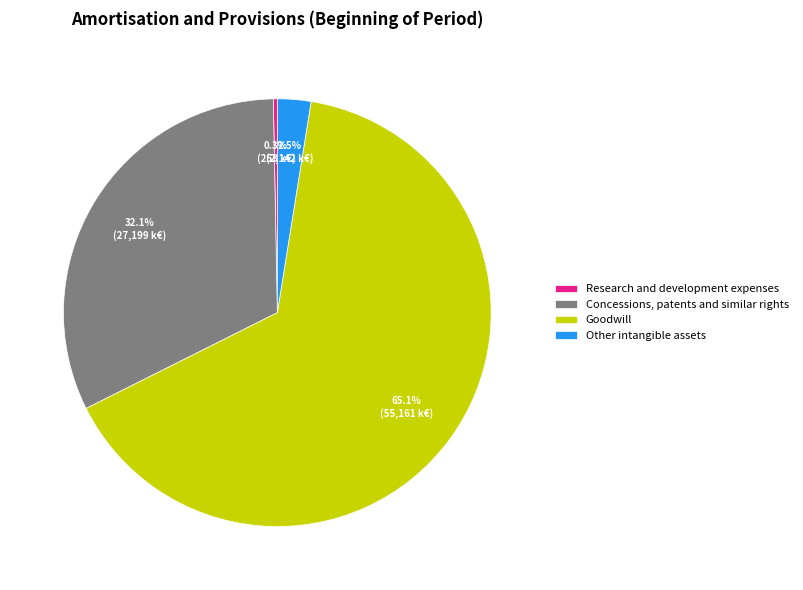

How much of the chart is everything except Other intangible assets?

97.5%